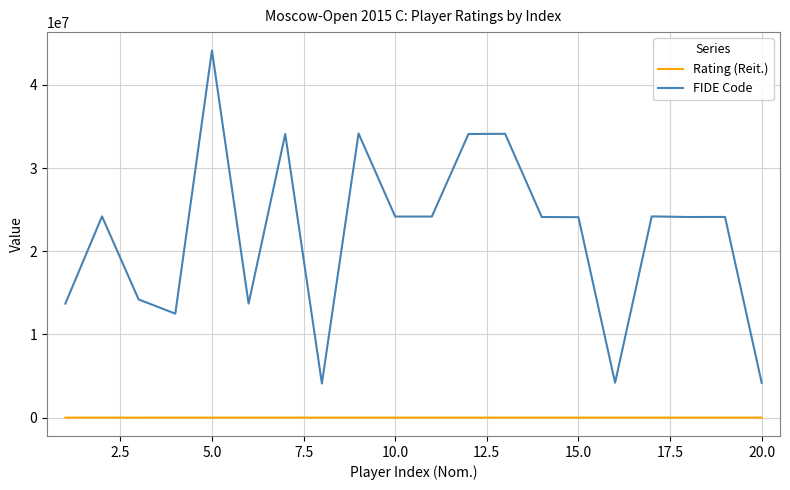

What is the difference between the maximum and minimum values in the FIDE Code series?

40051521